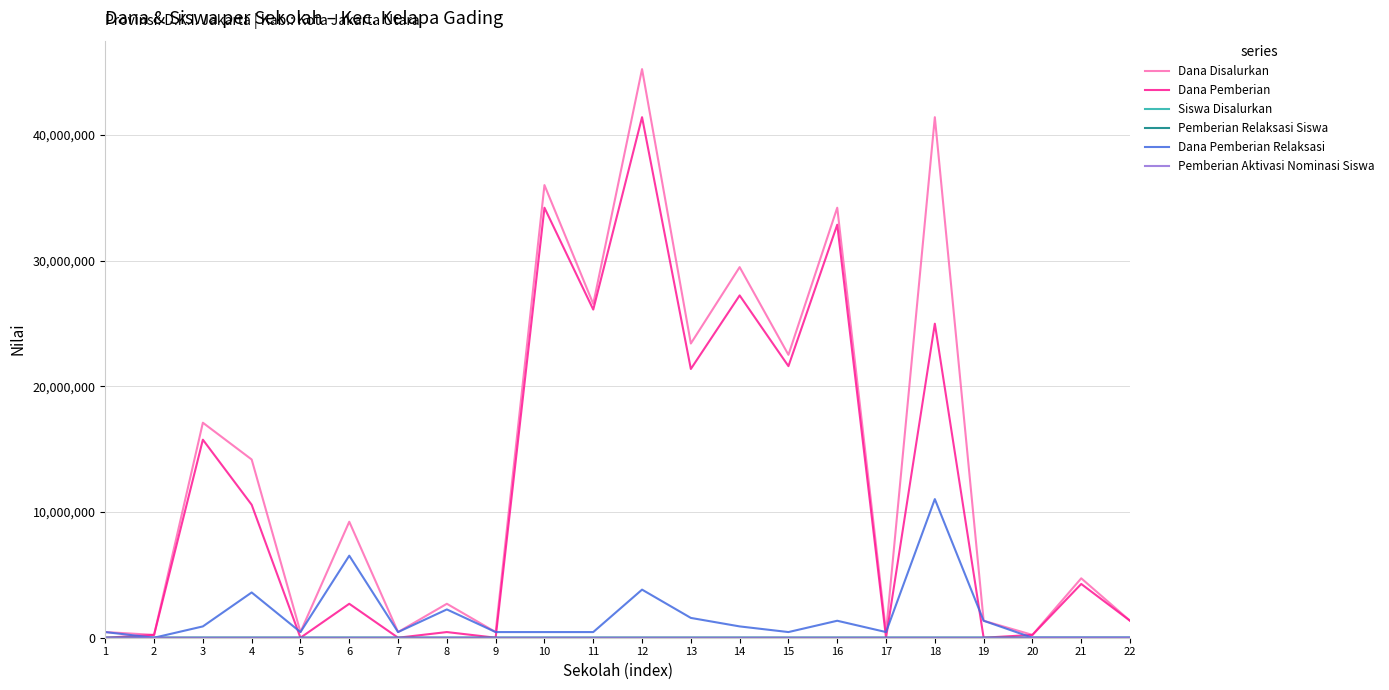

Which series has the largest range (max minus min)?

Dana Disalurkan